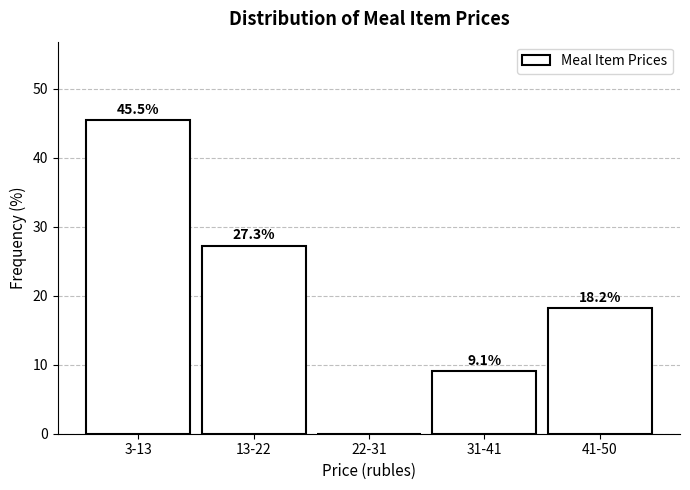

Reading right to left, list all the values displayed in this chart.

41-50=18.2	31-41=9.1	22-31=0.0	13-22=27.3	3-13=45.5